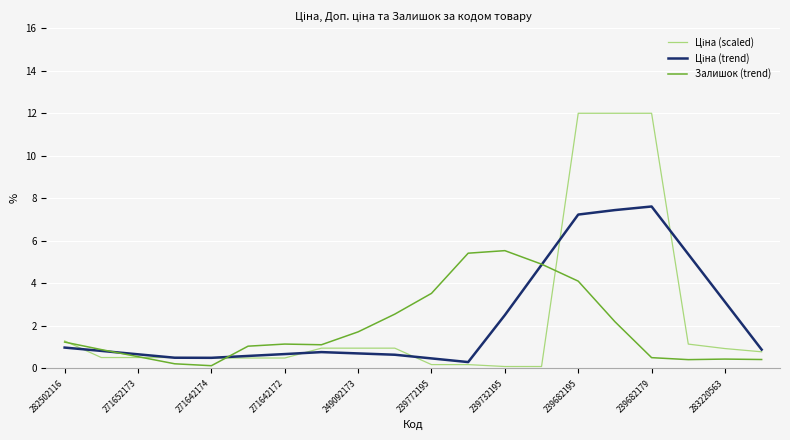

What is the maximum value shown in the chart?

12.0